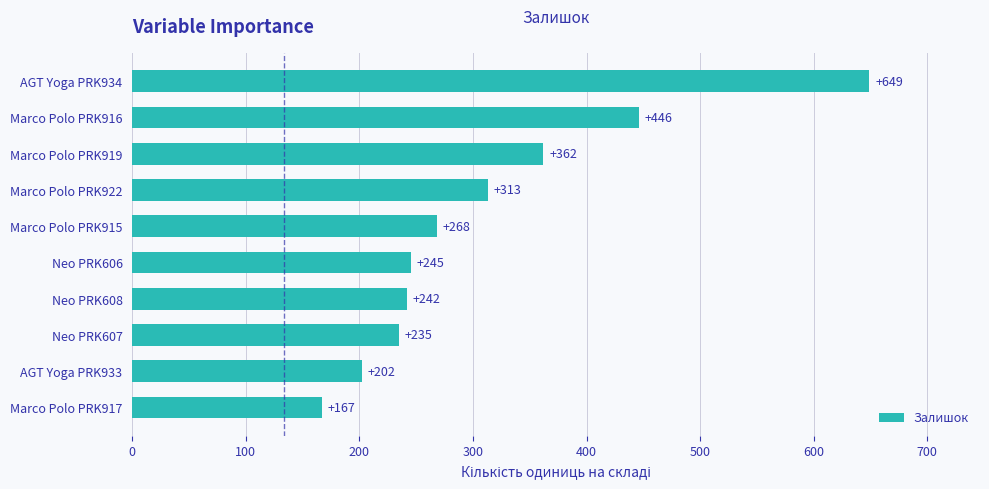

What is the sum of all values?

3129